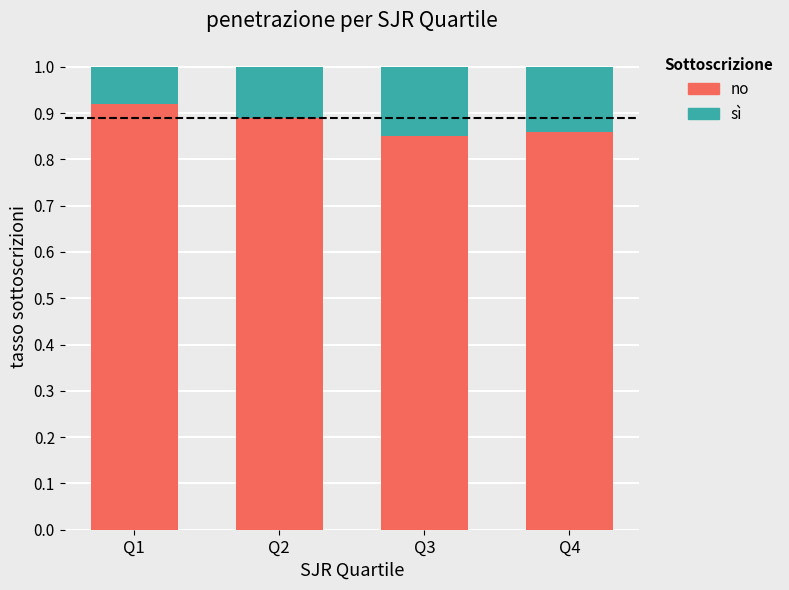

Is it true that no equals 0.6 at Q1?

False